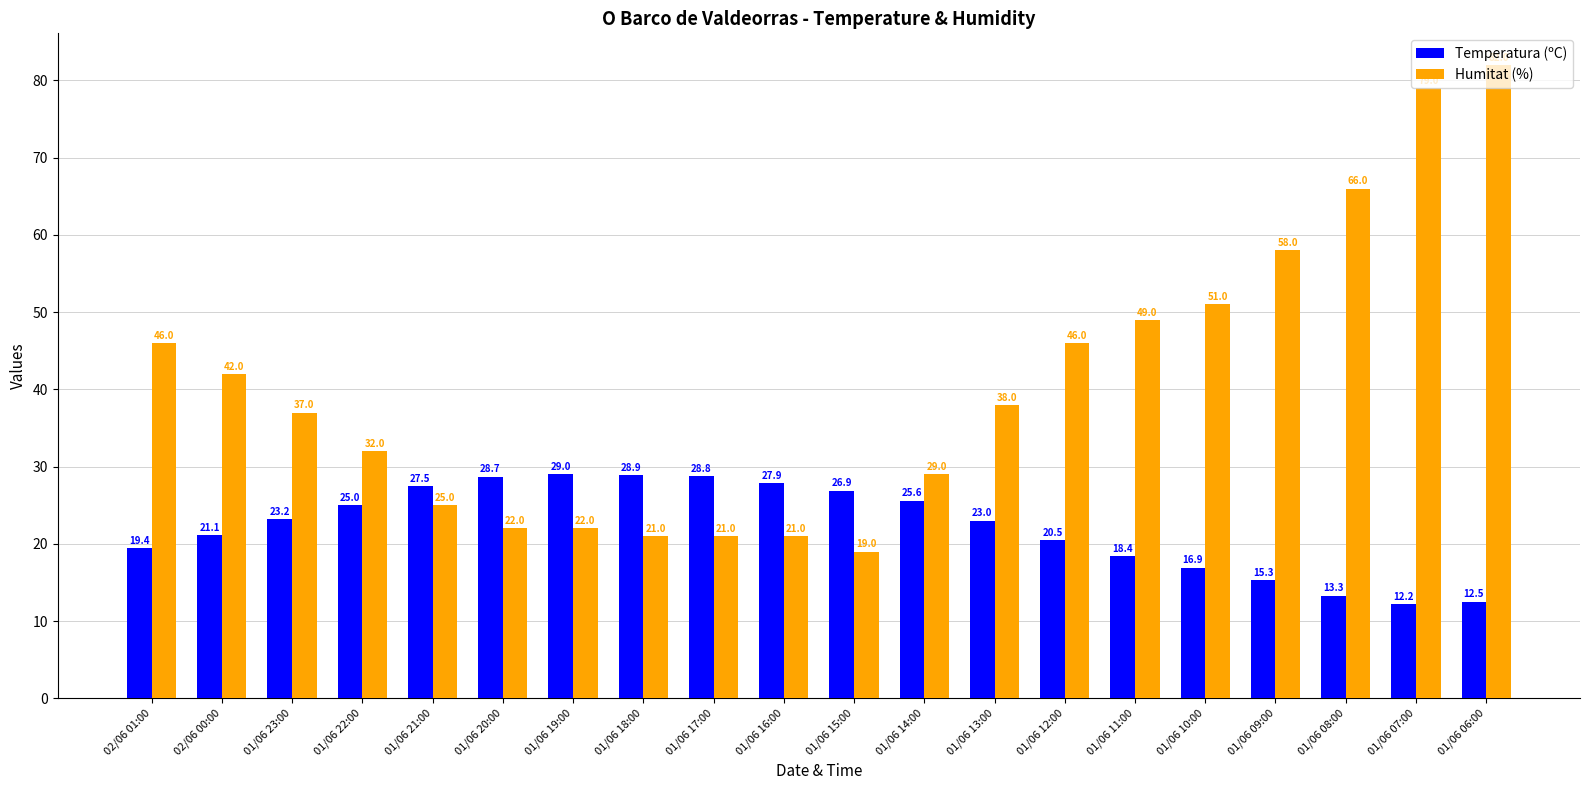

Reading left to right, what are all the values shown in this chart?

Temperatura (ºC): 02/06 01:00=19.4	02/06 00:00=21.1	01/06 23:00=23.2	01/06 22:00=25.0	01/06 21:00=27.5	01/06 20:00=28.7	01/06 19:00=29.0	01/06 18:00=28.9	01/06 17:00=28.8	01/06 16:00=27.9	01/06 15:00=26.9	01/06 14:00=25.6	01/06 13:00=23.0	01/06 12:00=20.5	01/06 11:00=18.4	01/06 10:00=16.9	01/06 09:00=15.3	01/06 08:00=13.3	01/06 07:00=12.2	01/06 06:00=12.5
Humitat (%): 02/06 01:00=46.0	02/06 00:00=42.0	01/06 23:00=37.0	01/06 22:00=32.0	01/06 21:00=25.0	01/06 20:00=22.0	01/06 19:00=22.0	01/06 18:00=21.0	01/06 17:00=21.0	01/06 16:00=21.0	01/06 15:00=19.0	01/06 14:00=29.0	01/06 13:00=38.0	01/06 12:00=46.0	01/06 11:00=49.0	01/06 10:00=51.0	01/06 09:00=58.0	01/06 08:00=66.0	01/06 07:00=79.0	01/06 06:00=82.0